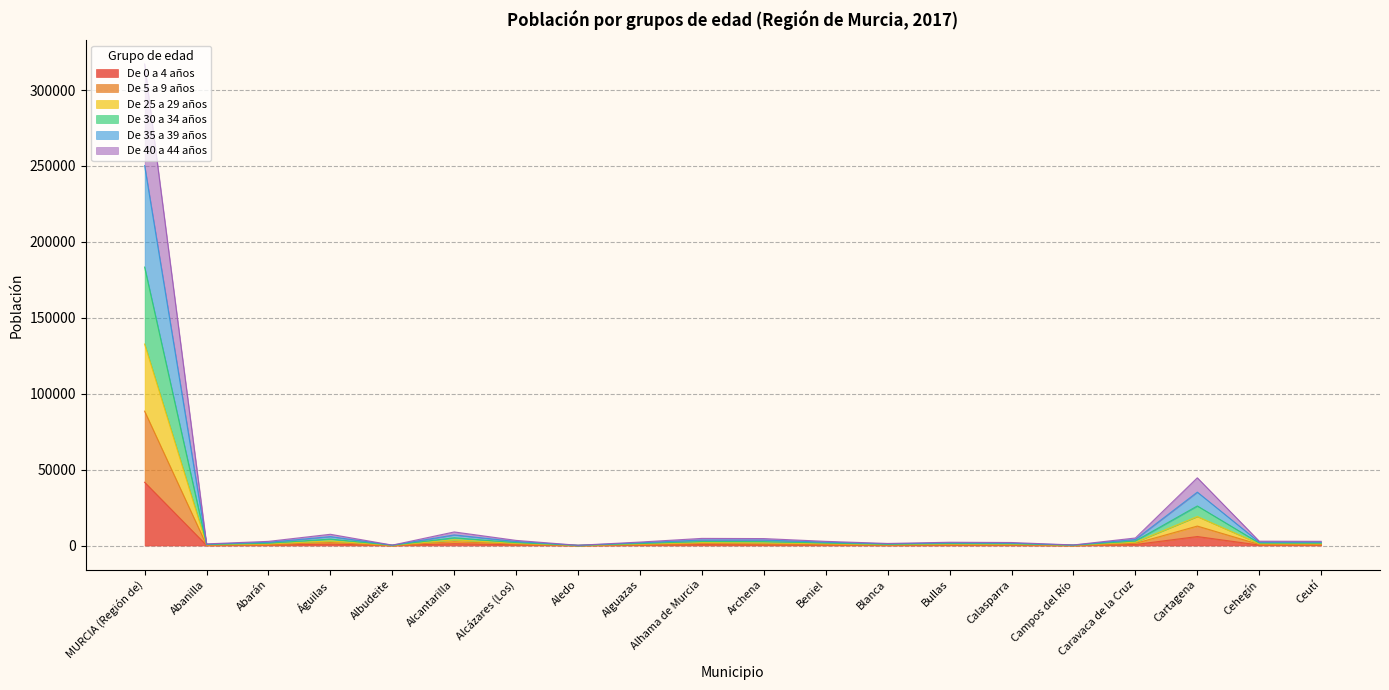

At which label does De 0 a 4 años reach its peak?

MURCIA (Región de)